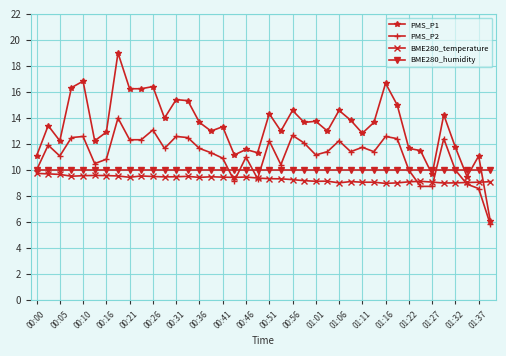

True or false: PMS_P1 and BME280_humidity intersect in this chart.

True